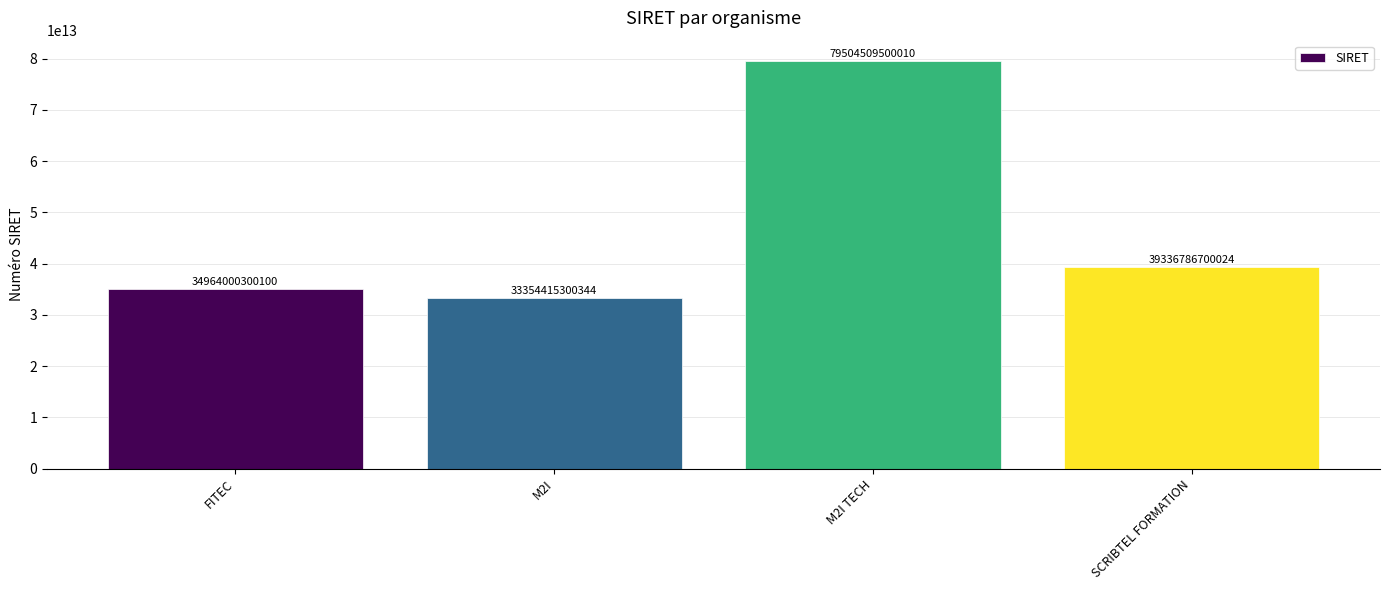

Which category has the highest value across all series?

M2I TECH